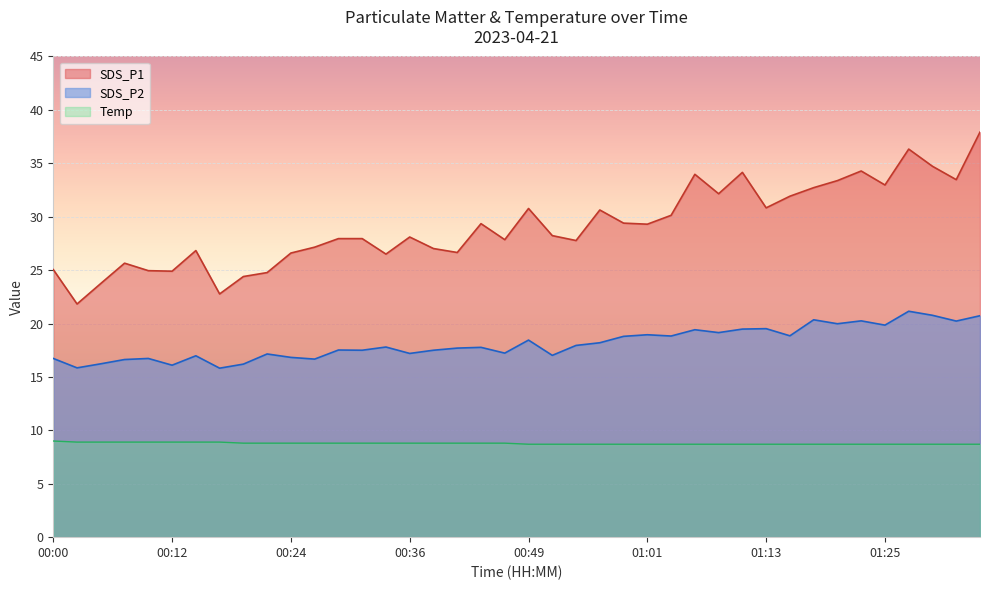

True or false: SDS_P2 and Temp cross at least once.

False